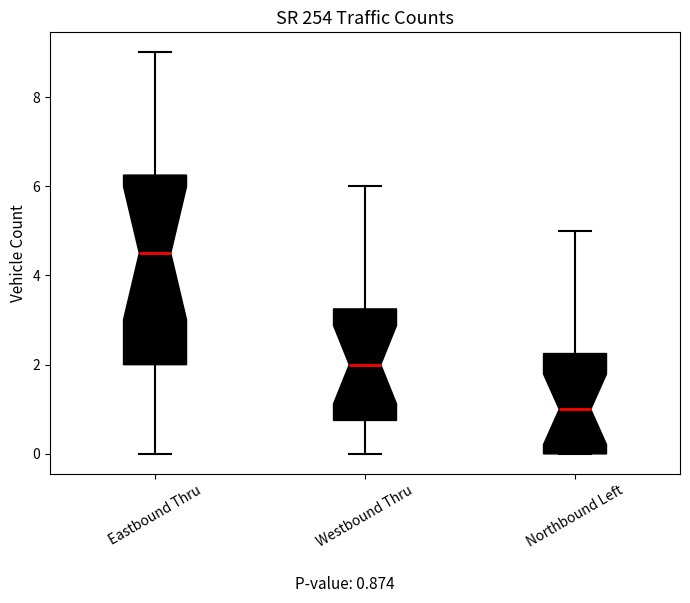

Which box's median line is the highest?

Eastbound Thru